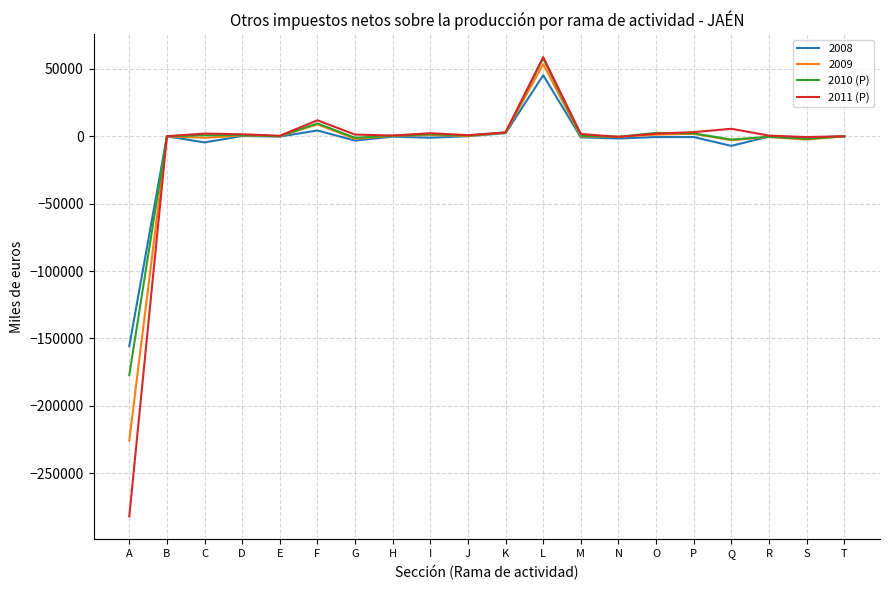

Is the value of 2010 (P) at F greater than the value of 2008 at G?

Yes